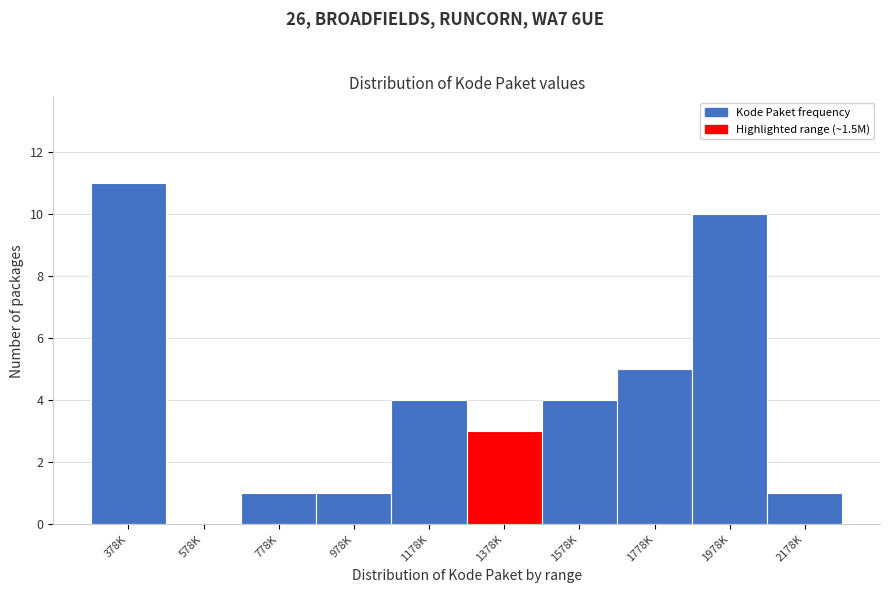

Reading left to right, list all the values displayed in this chart.

378K=11	578K=0	778K=1	978K=1	1178K=4	1378K=3	1578K=4	1778K=5	1978K=10	2178K=1